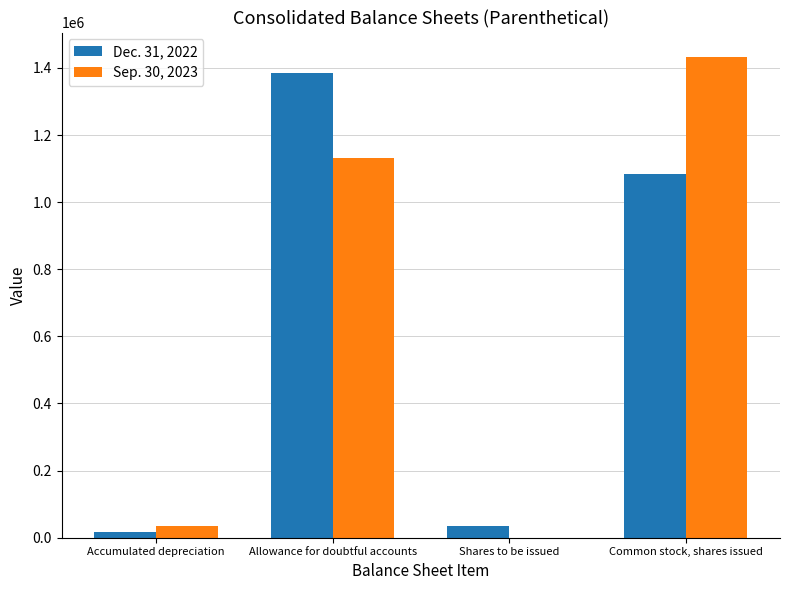

How many groups of bars are there?

4